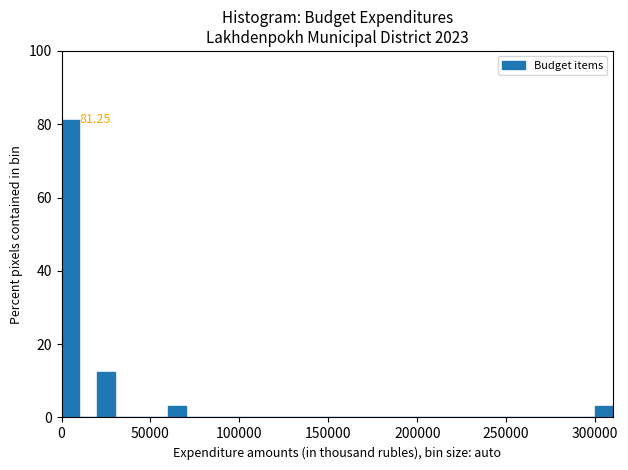

Around what value on the x-axis is the tallest bar? Give the approximate position of its centre, as read against the axis.

5000